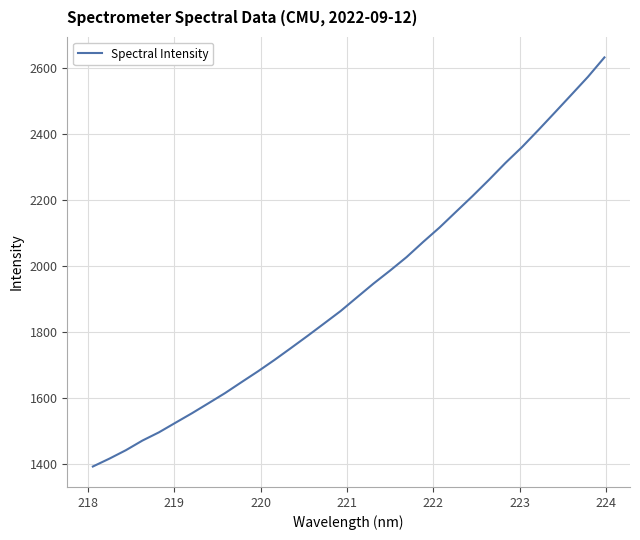

What is the average value?

1928.8